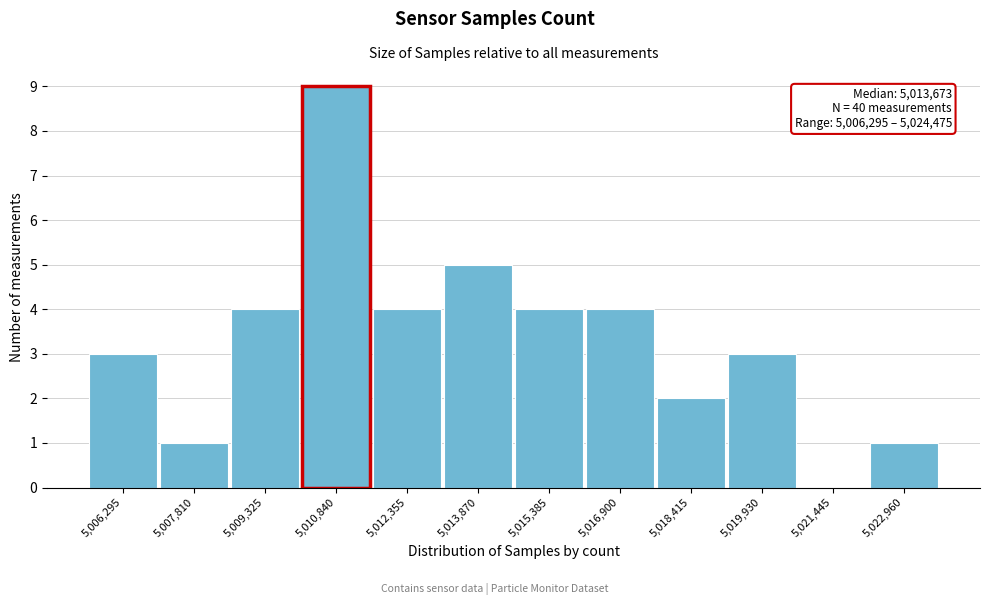

Reading left to right, what are all the values shown in this chart?

5,006,295=3	5,007,810=1	5,009,325=4	5,010,840=9	5,012,355=4	5,013,870=5	5,015,385=4	5,016,900=4	5,018,415=2	5,019,930=3	5,021,445=0	5,022,960=1